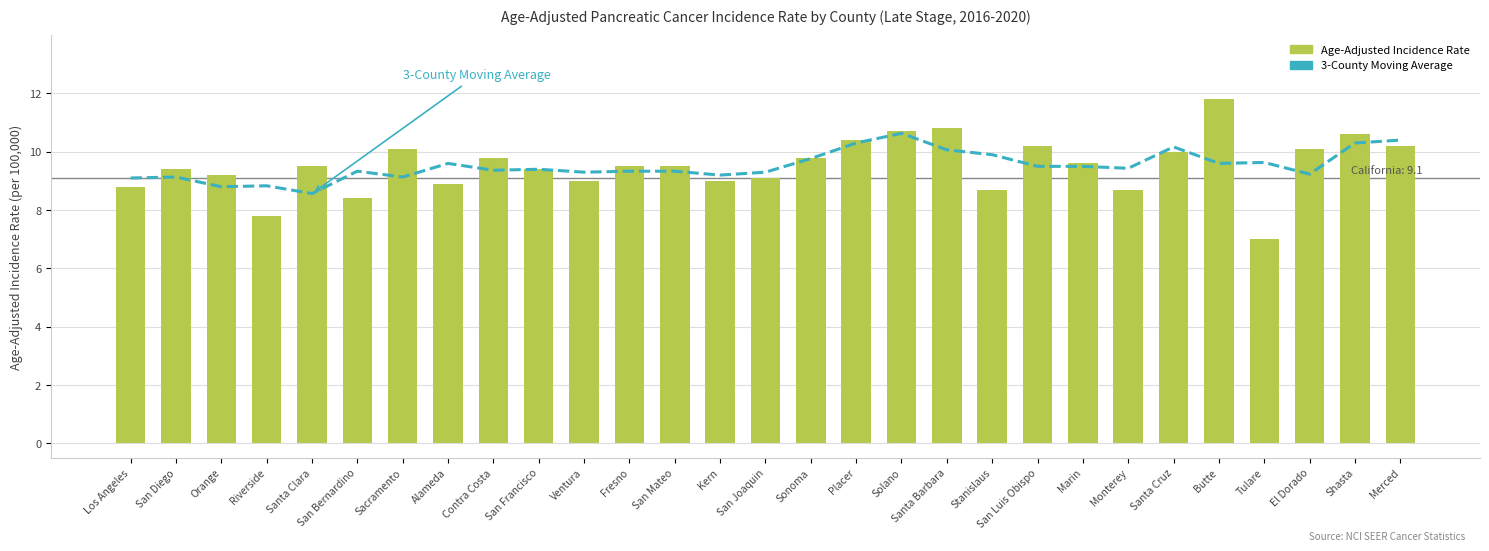

What is the label of the 14th bar from the right?

Sonoma